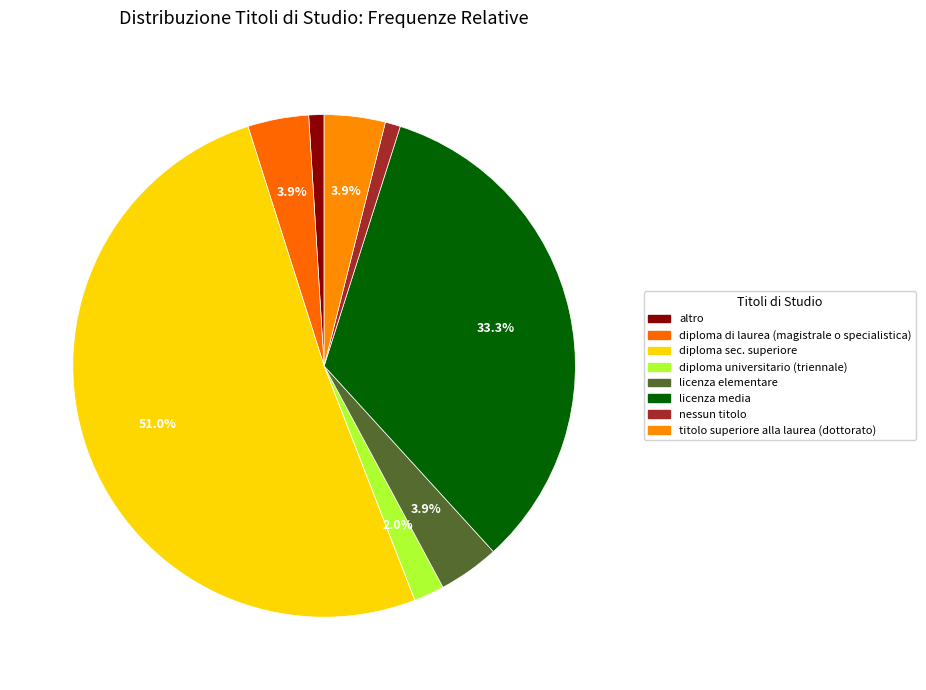

Is there a majority slice in this chart?

Yes